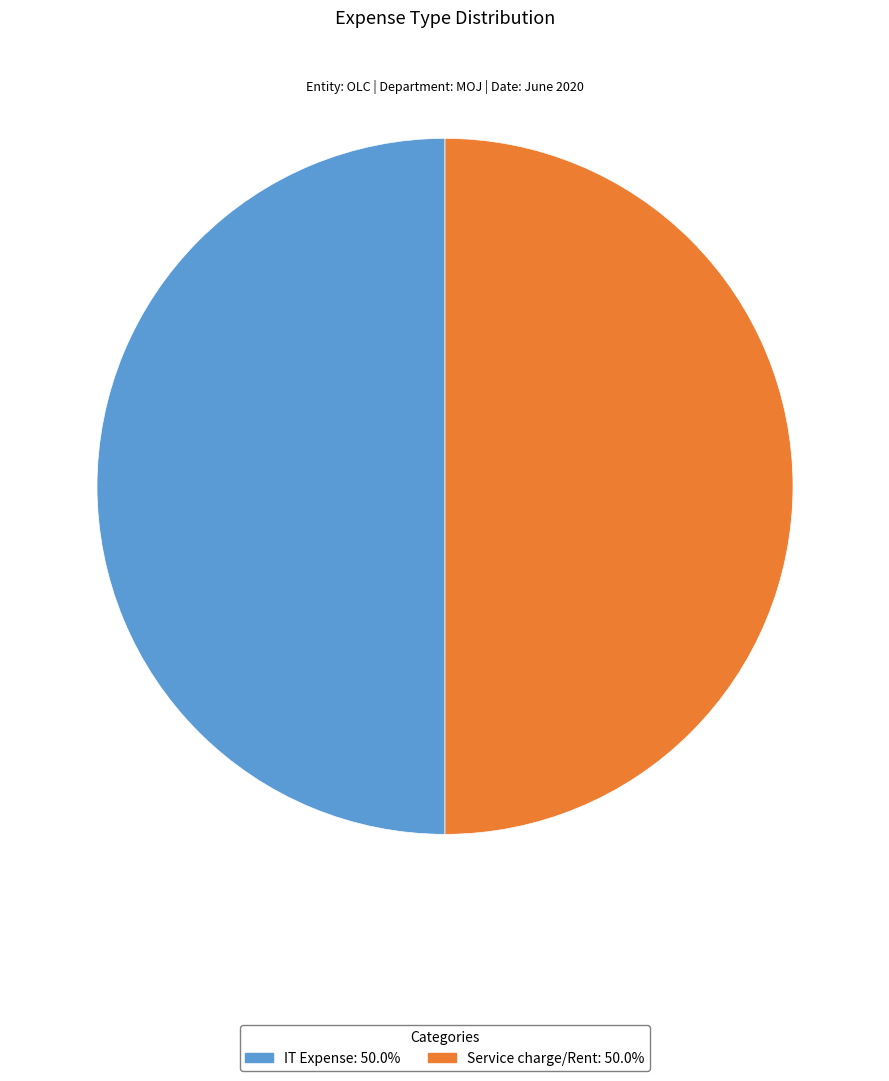

What is the ratio of the value at Service charge/Rent to the value at IT Expense?

1.0